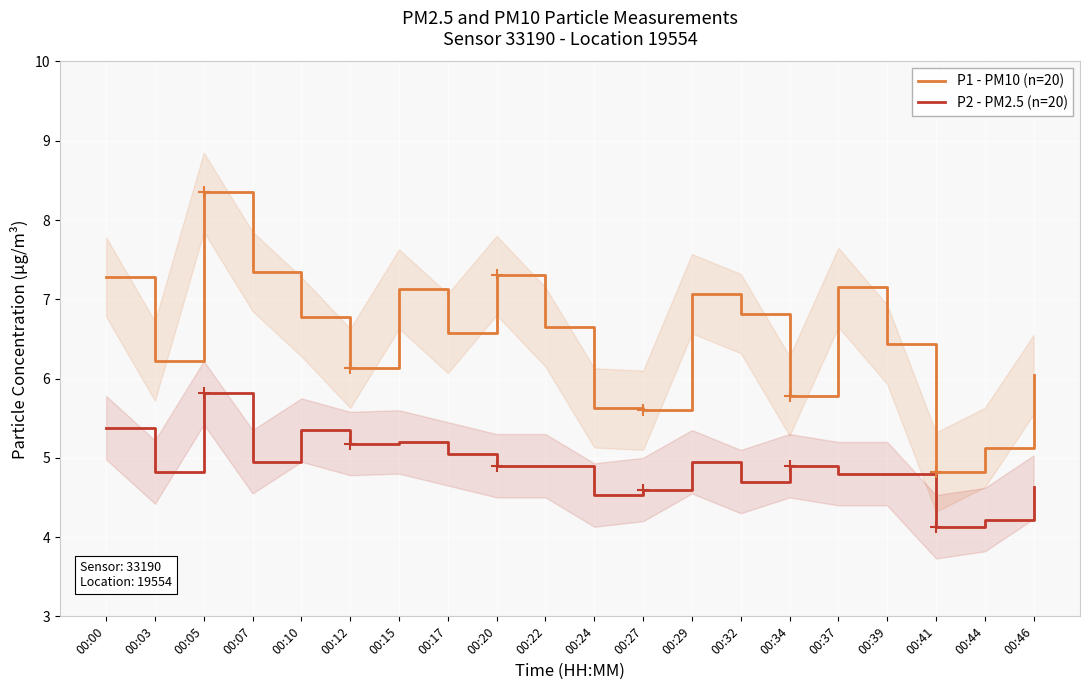

Which has a higher value, 00:03 or 00:17?

00:17